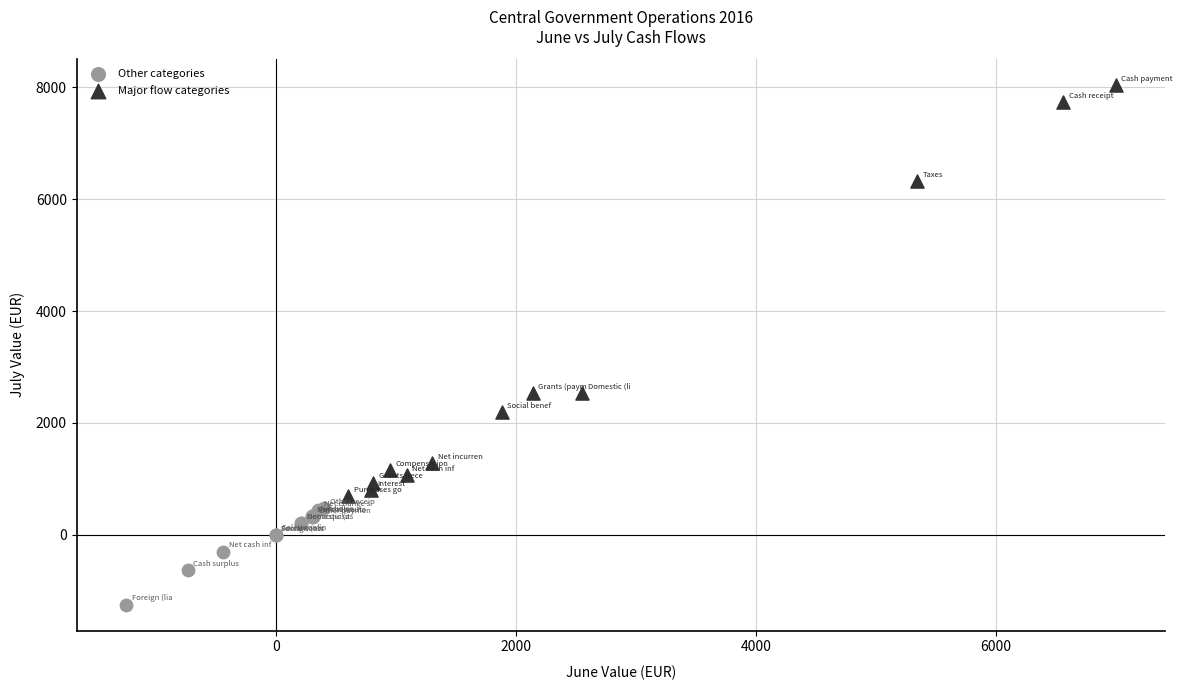

Which series contains the highest Y value?

Major flow categories